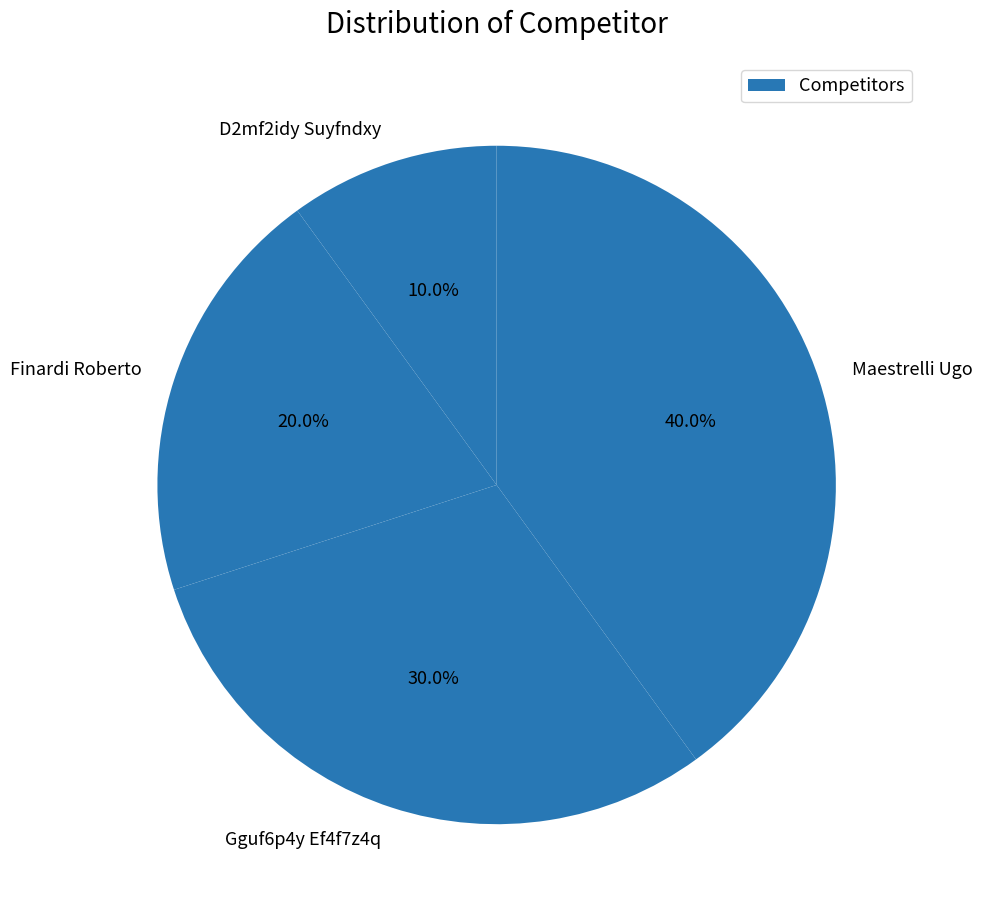

Which slice is the smallest?

D2mf2idy Suyfndxy